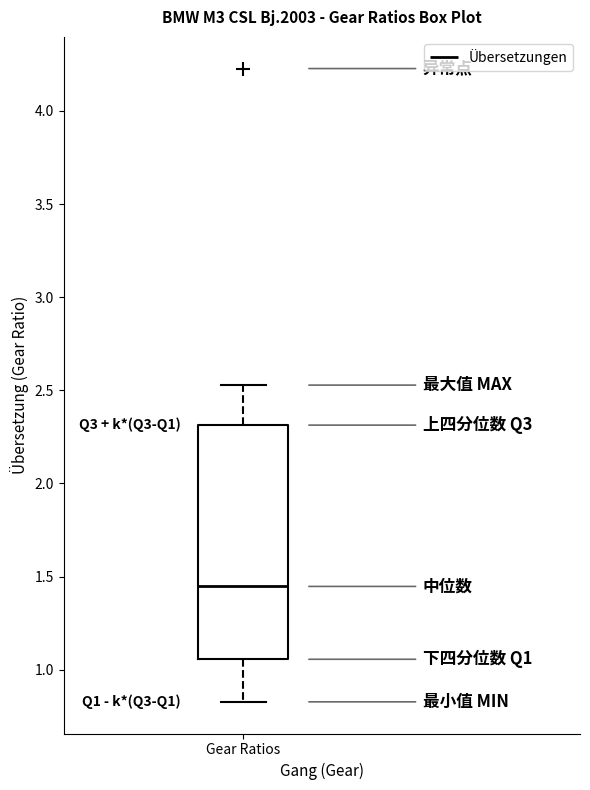

Transcribe this box plot: give where the median line is, the range the box spans, and where the two whiskers end, as read against the y-axis. The values are not printed on the chart, so give them approximately, as read against the axis.

median 1.45, box 1.05 to 2.30, whiskers 0.85 to 2.55